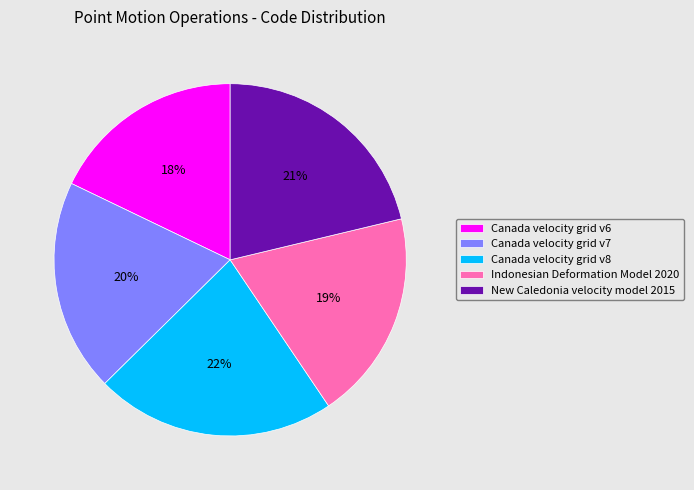

To the nearest percent, what is the combined percentage of New Caledonia velocity model 2015 and Canada velocity grid v7?

41%